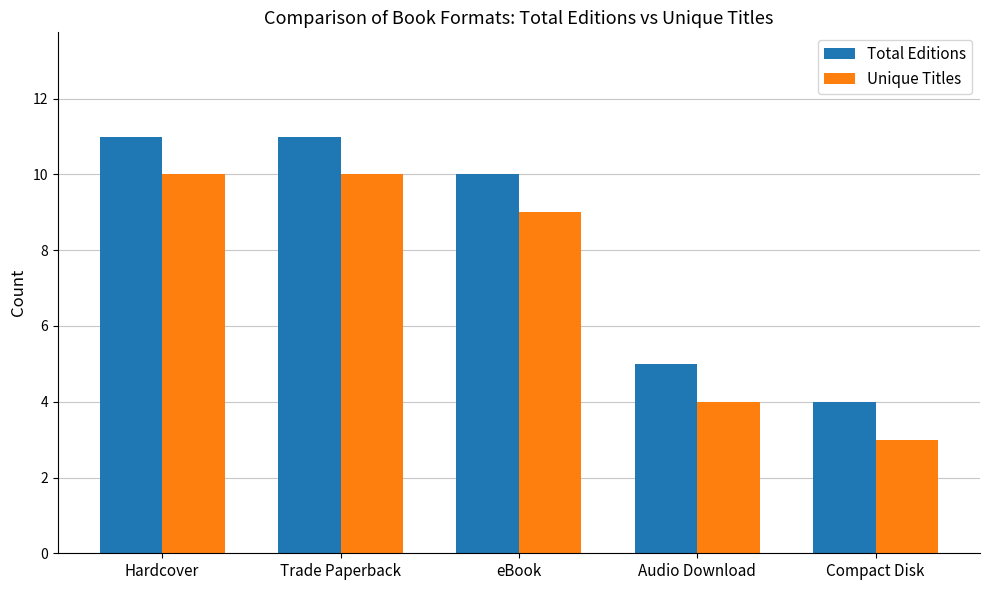

At how many categories does at least one series exceed 6?

3